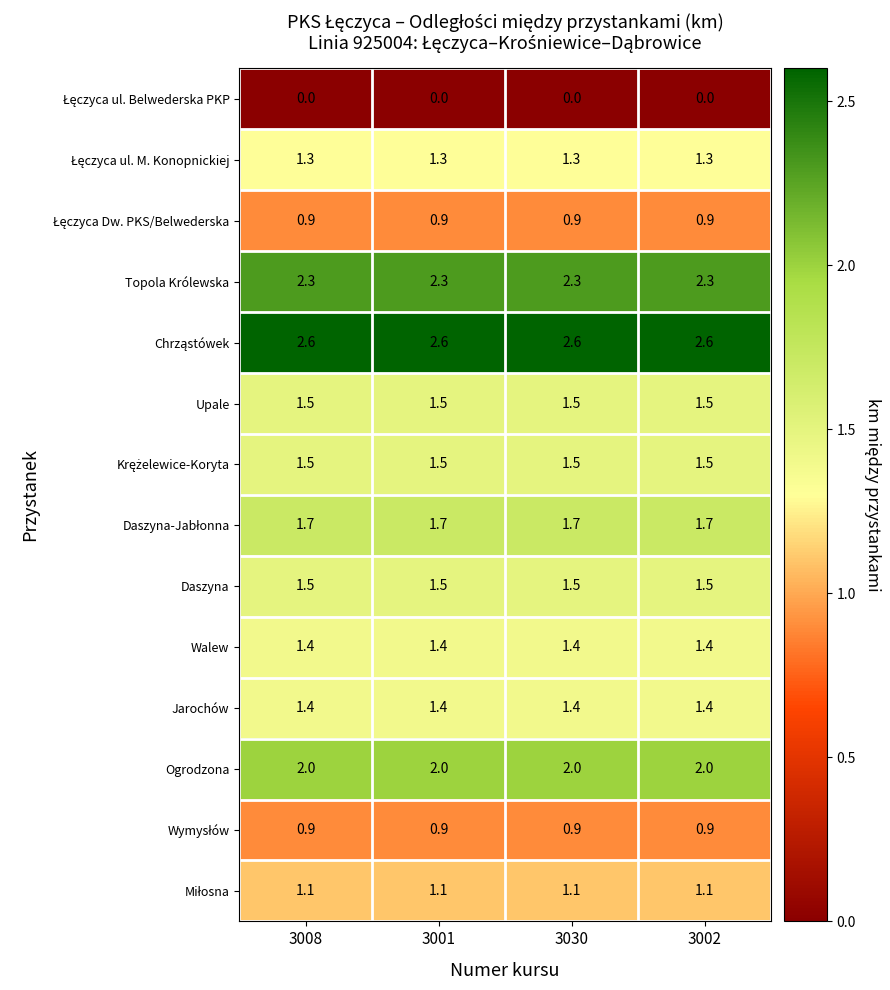

True or false: Daszyna has a value of 1.0 at 3030.

False